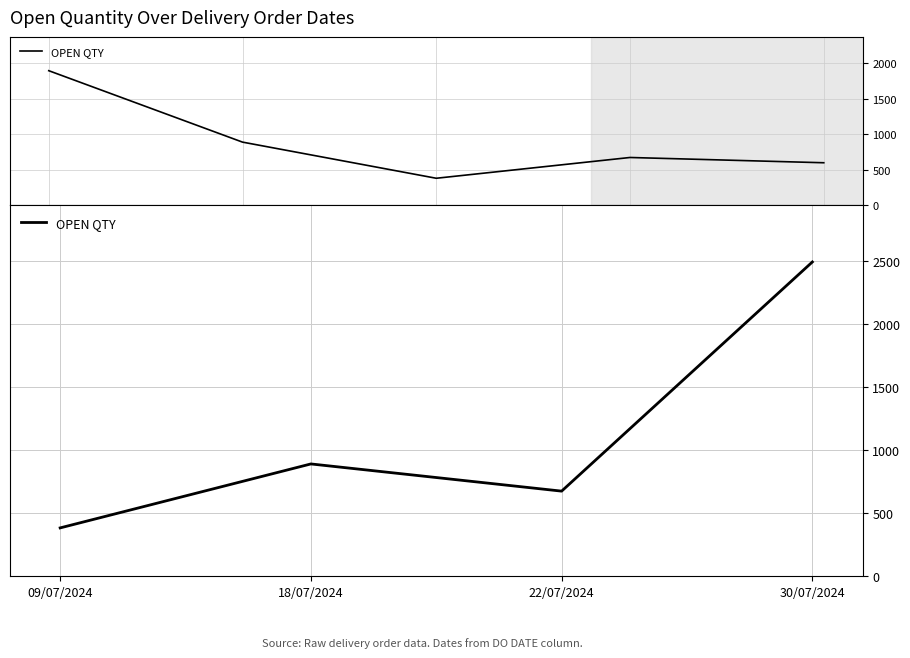

What is the value of the 1st point from the left?

382